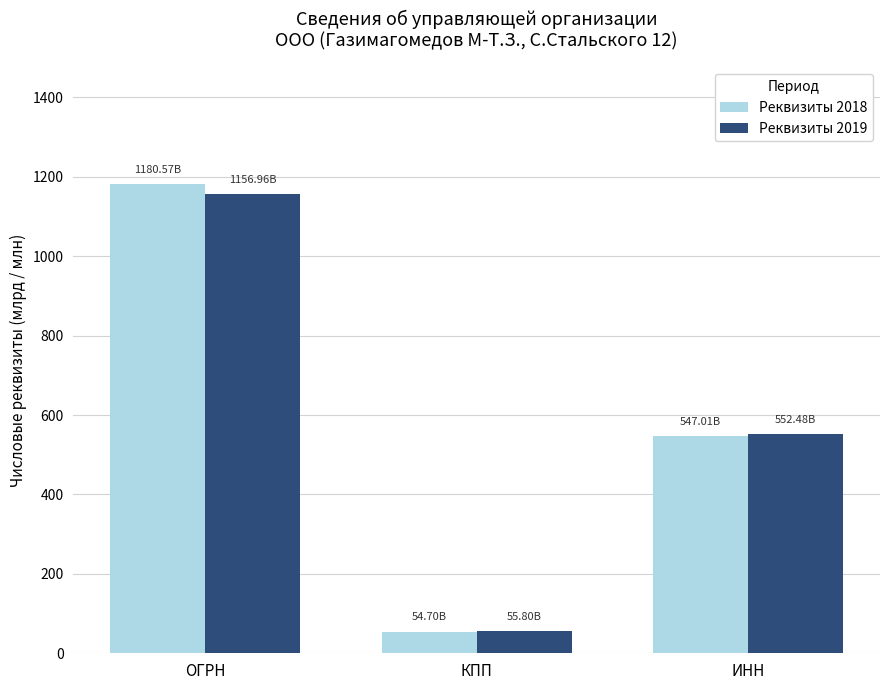

Reading left to right, extract all data points from this chart.

Реквизиты 2018: ОГРН=1180.6	КПП=54.7	ИНН=547.0
Реквизиты 2019: ОГРН=1157.0	КПП=55.8	ИНН=552.5